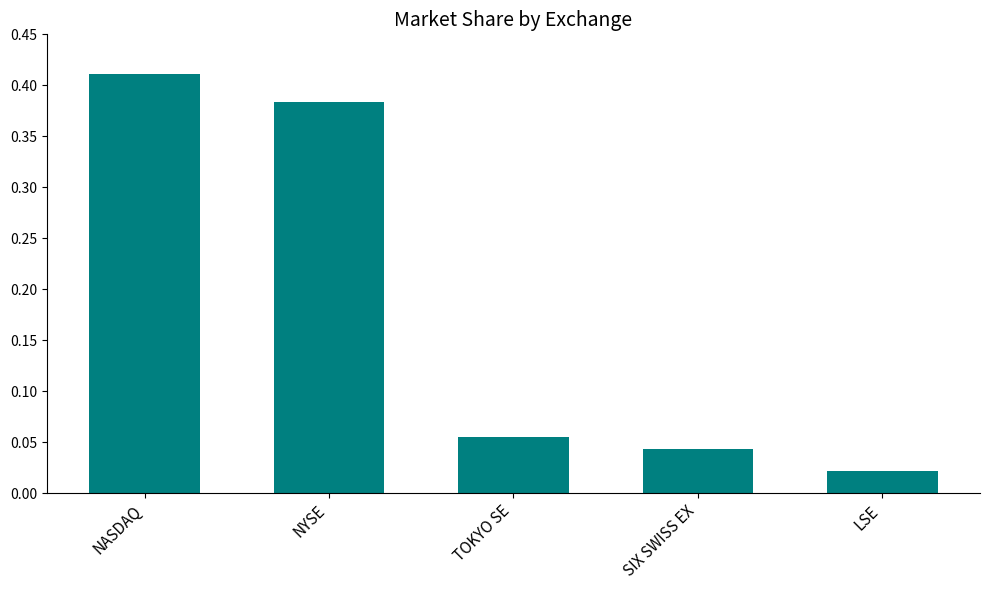

True or false: the data shows 0.3 at NASDAQ.

False